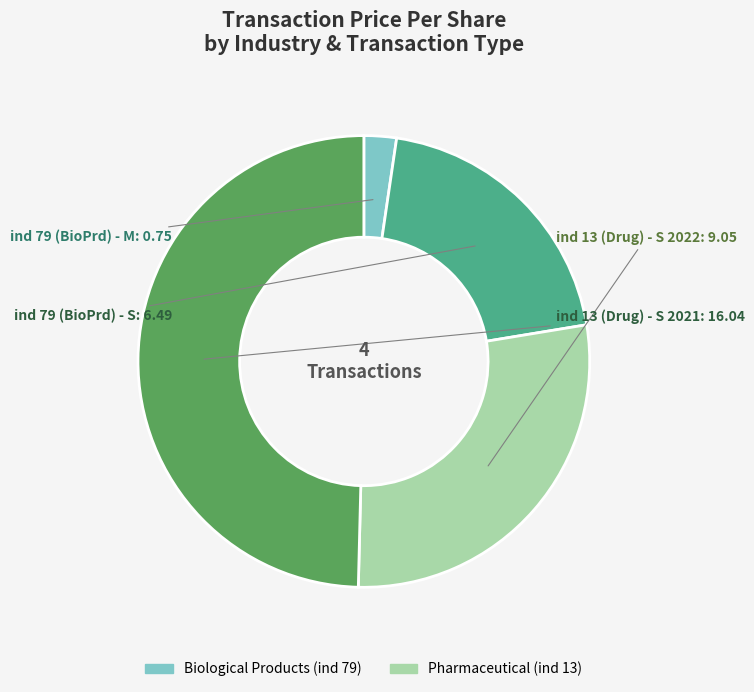

Combined, do ind 79 (BioPrd) - M and ind 13 (Drug) - S 2022 account for over 50%?

No